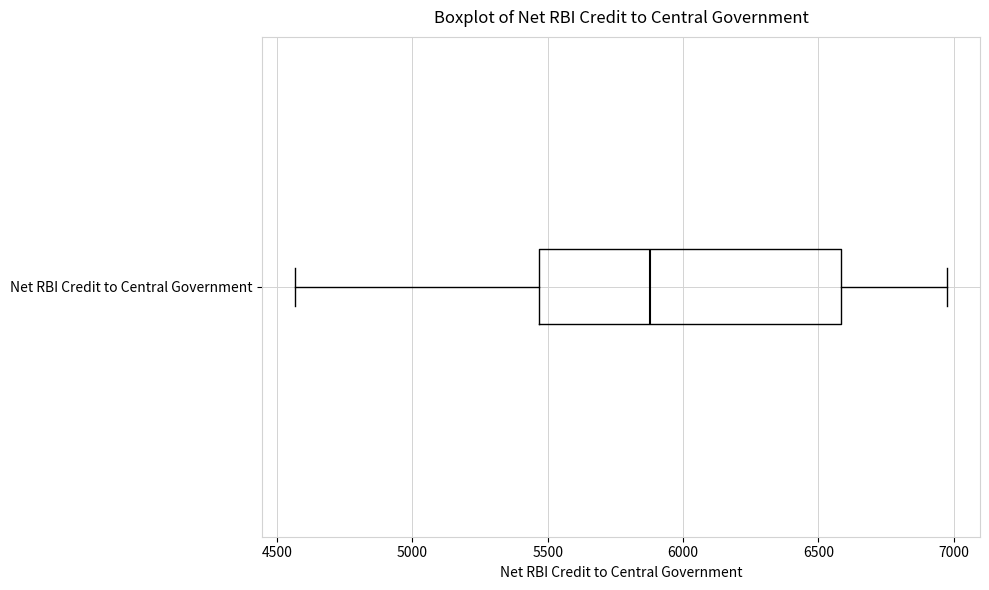

Where is the left edge of the box for Net RBI Credit to Central Government on the x-axis? The values are not printed on the chart, so give them approximately, as read against the axis.

5450